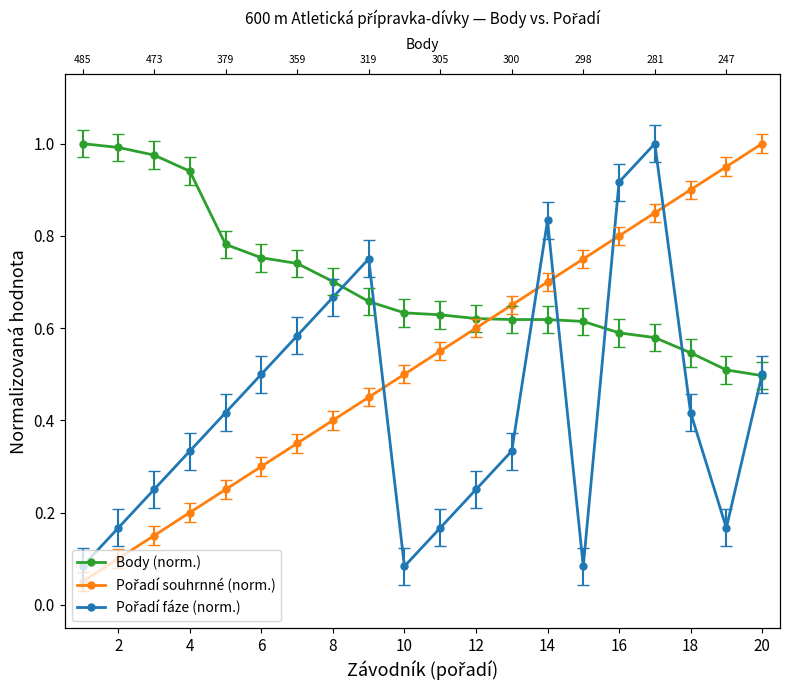

Which has a higher value, 20 or 8?

8